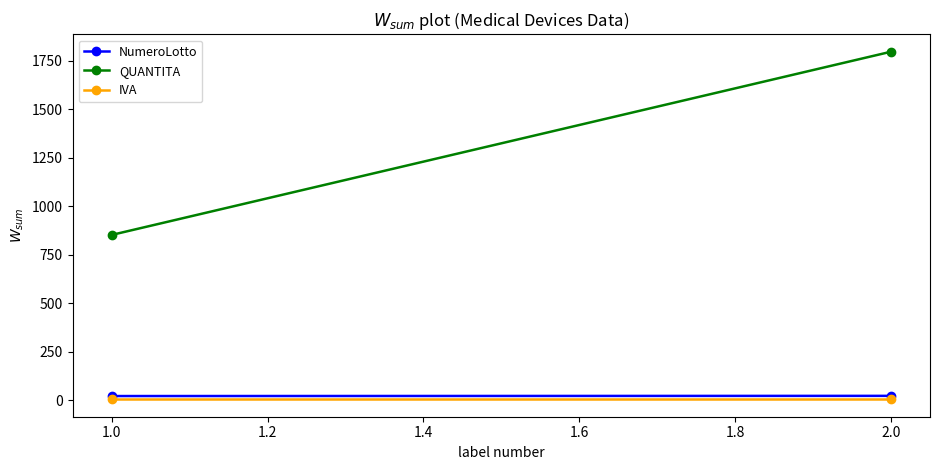

What are all the series names shown in the legend?

NumeroLotto, QUANTITA, IVA